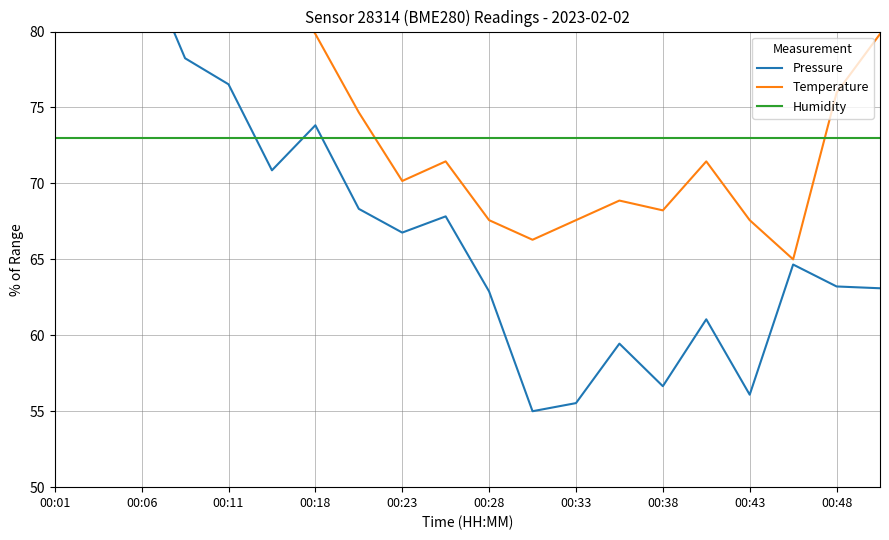

What is the difference between the Temperature values at 18 and 00:48?

4.5